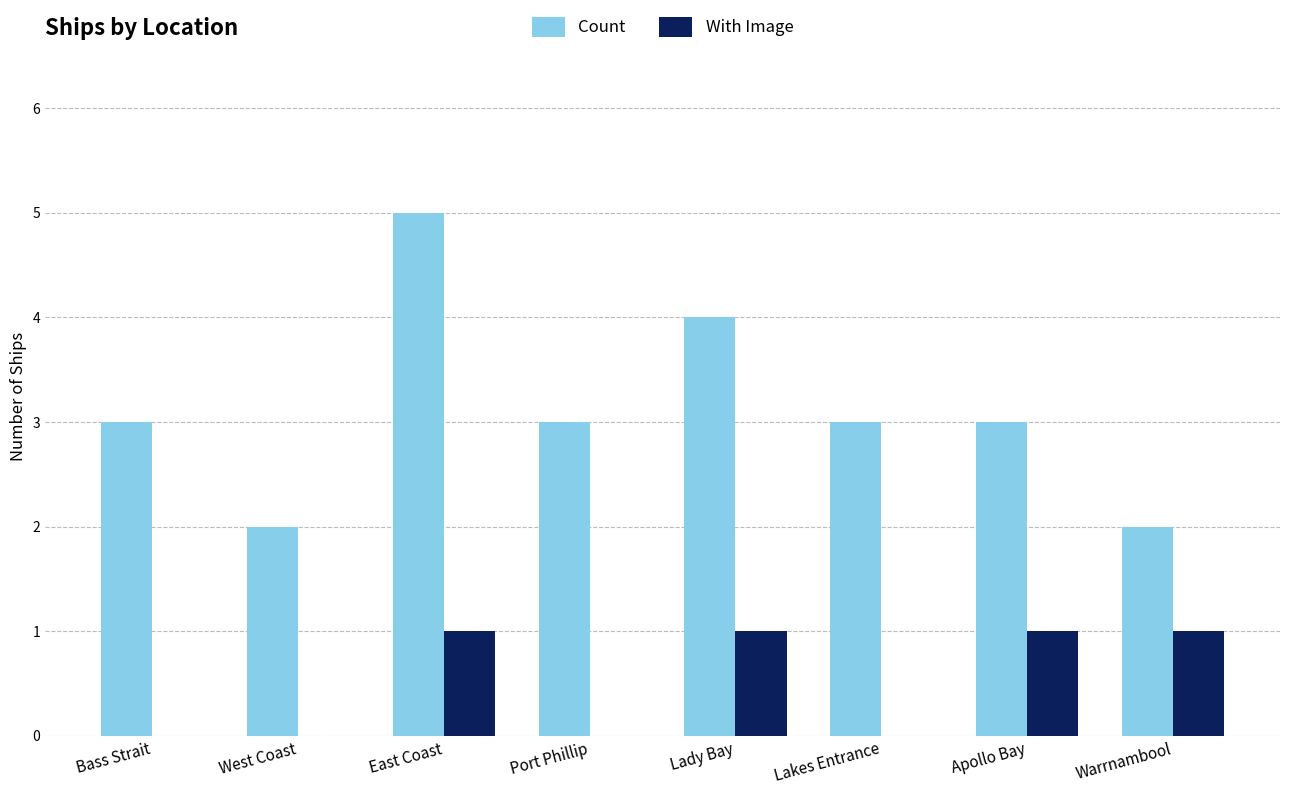

Reading left to right, transcribe all the data shown in this chart.

Count: 3	2	5	3	4	3	3	2
With Image: 0	0	1	0	1	0	1	1